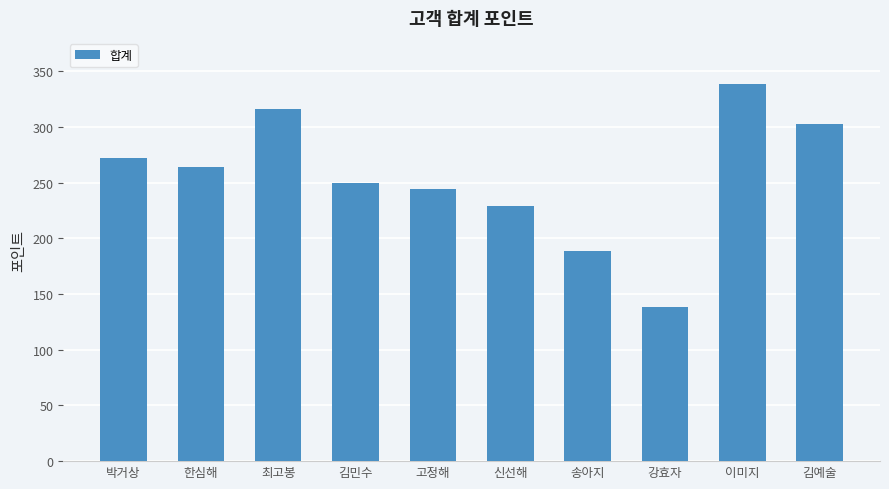

Rank the categories by value from lowest to highest.

강효자, 송아지, 신선해, 고정해, 김민수, 한심해, 박거상, 김예술, 최고봉, 이미지